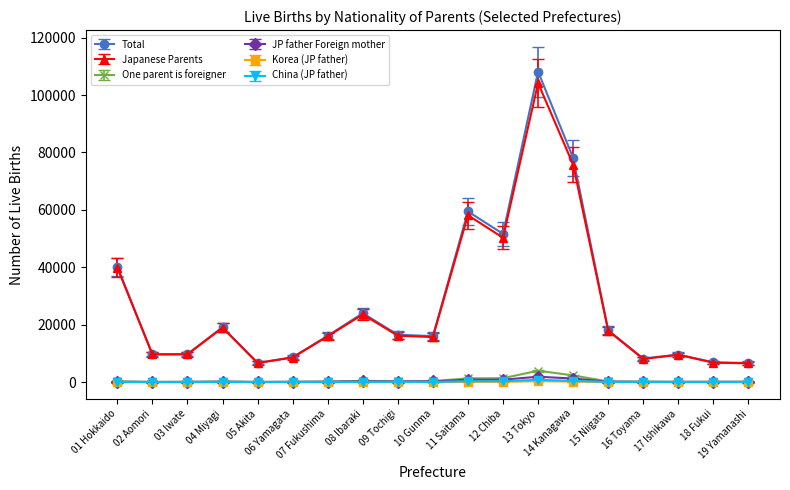

True or false: One parent is foreigner and Japanese Parents cross at least once.

False